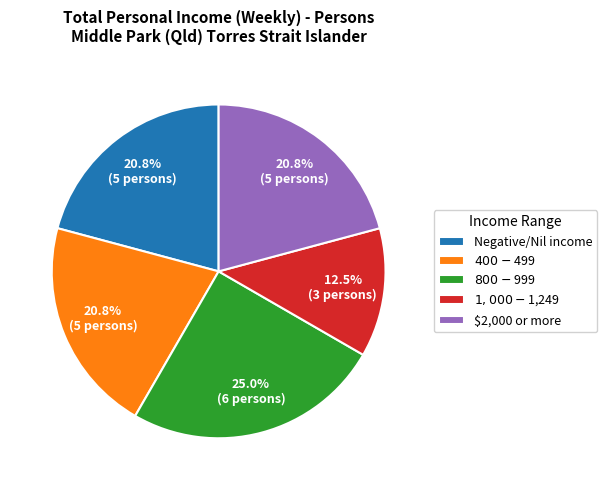

Is there any slice that represents more than half of the pie?

No